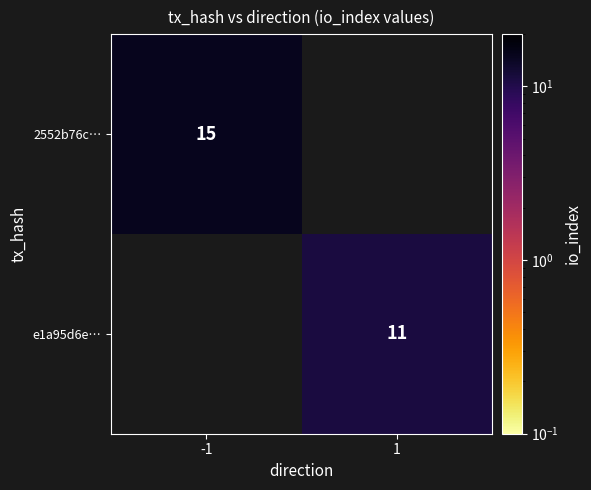

The value of 2552b76c… at -1 is 6. True or false?

False